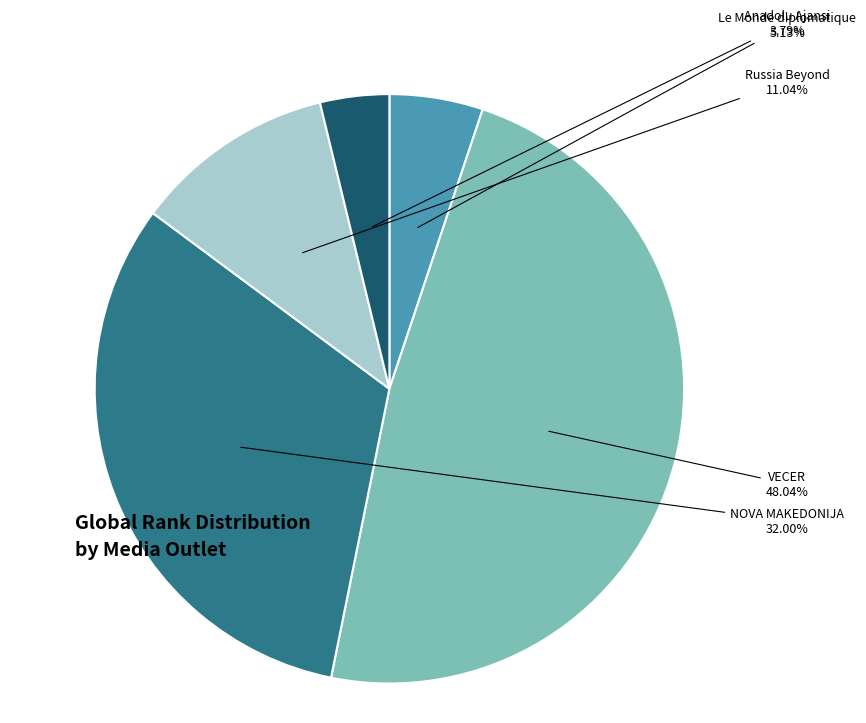

Which category has the biggest portion of the pie?

VECER